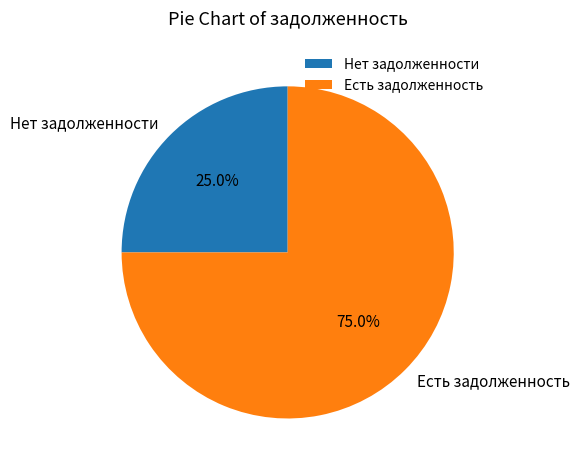

To the nearest percent, what is the average slice percentage?

50%